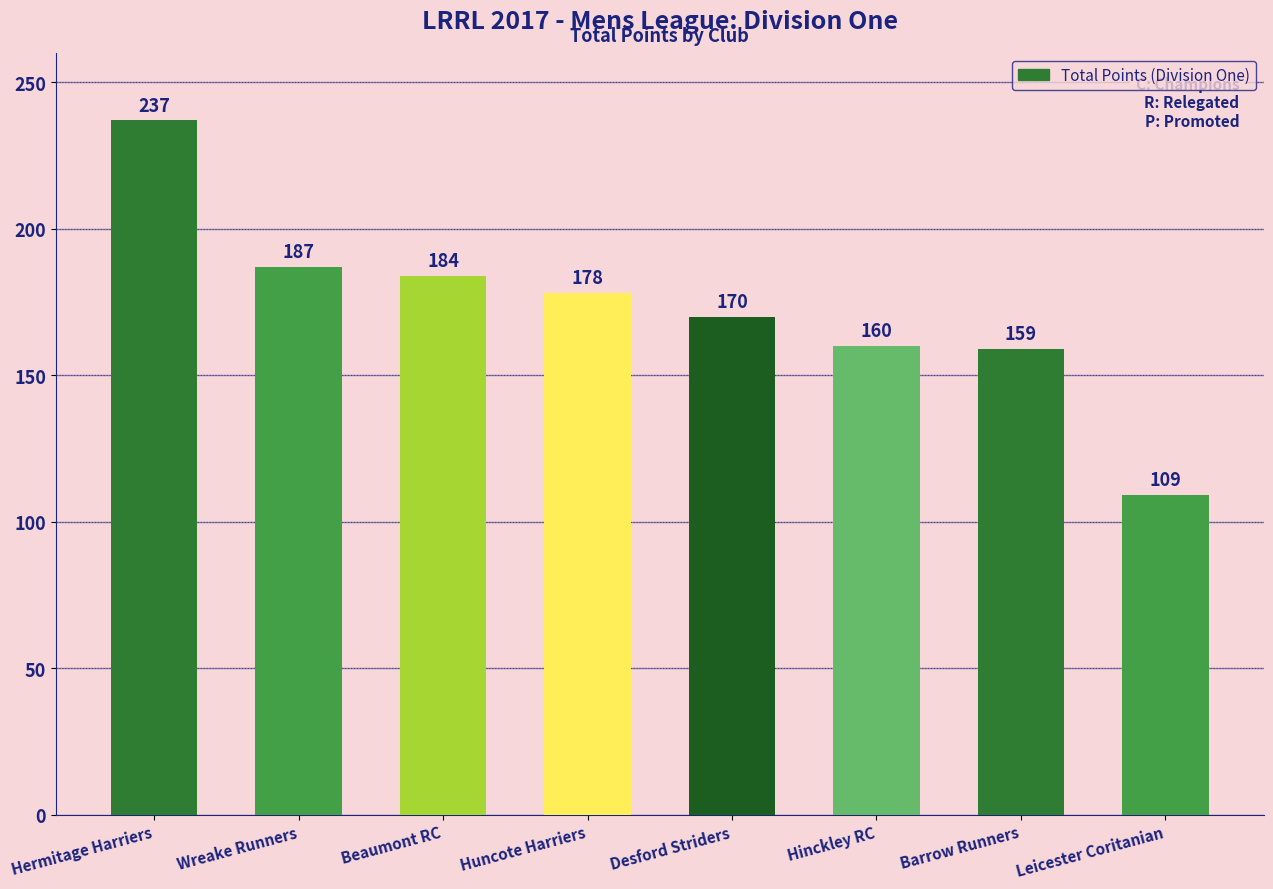

Where does the data first go above 178?

Hermitage Harriers